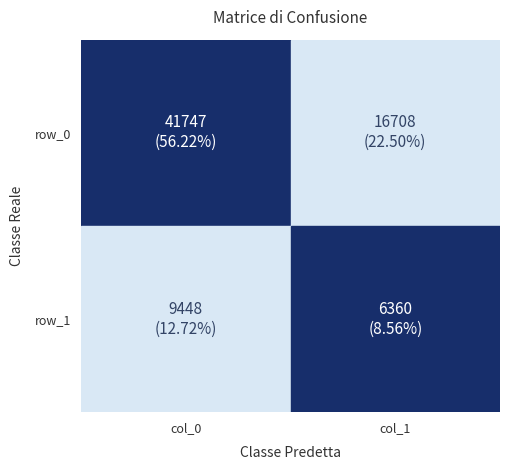

The row_0 series shows 1423 at col_6. True or false?

False